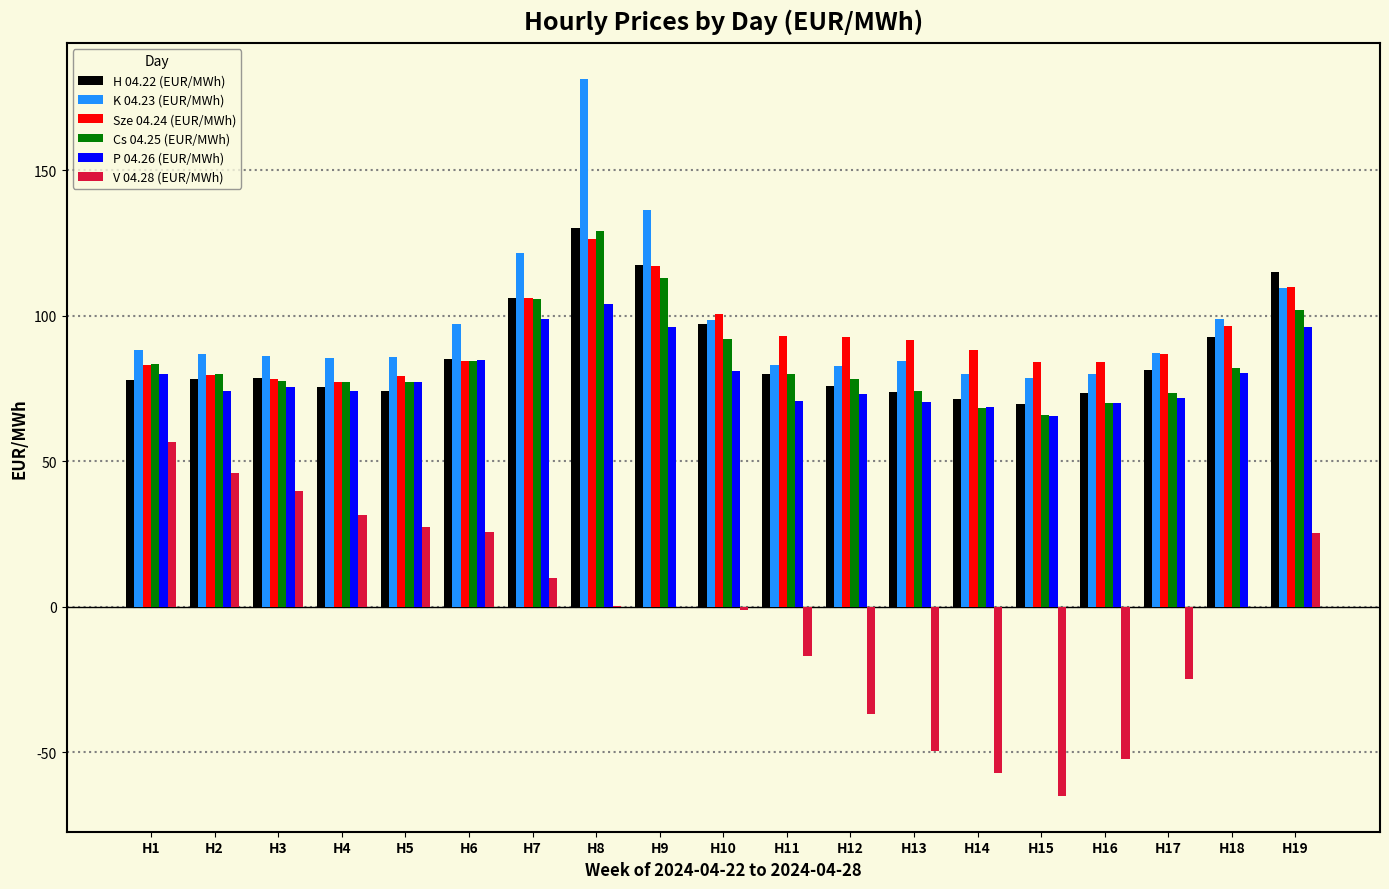

Where does the Sze 04.24 (EUR/MWh) series first go above 88?

H7